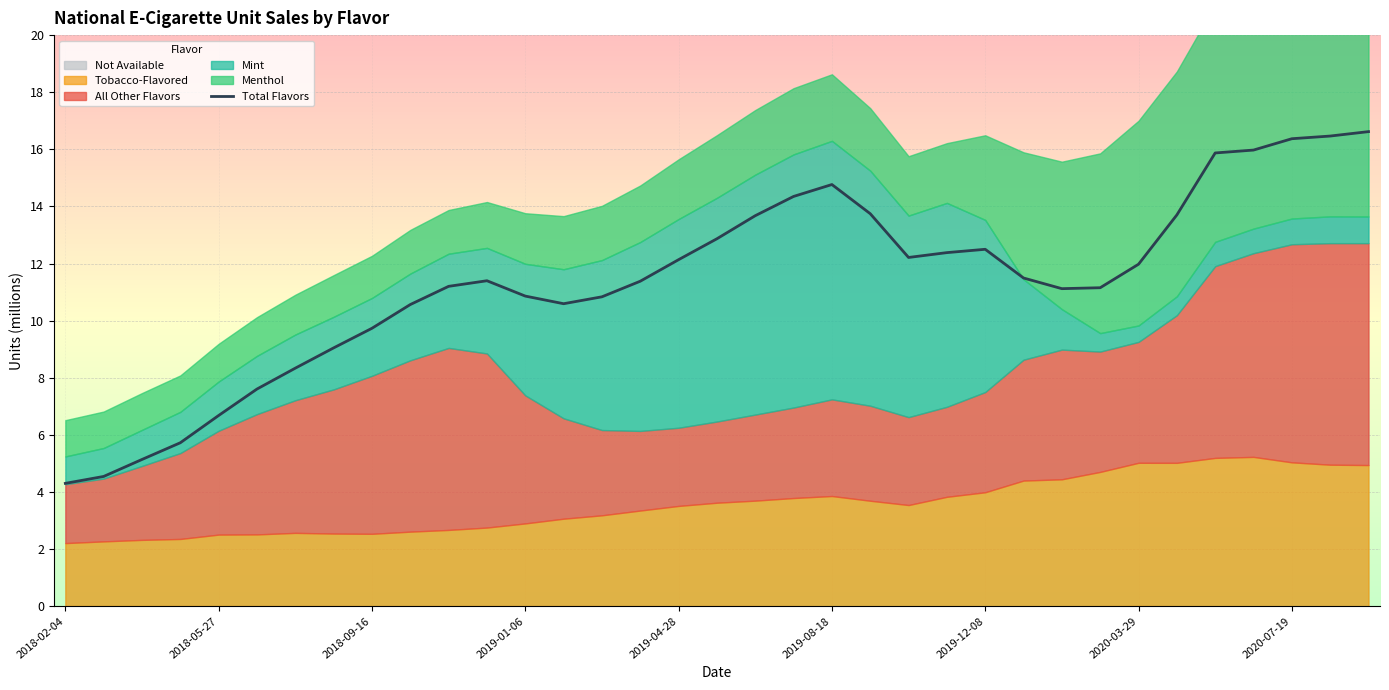

At which category does the data reach its first local peak?

11